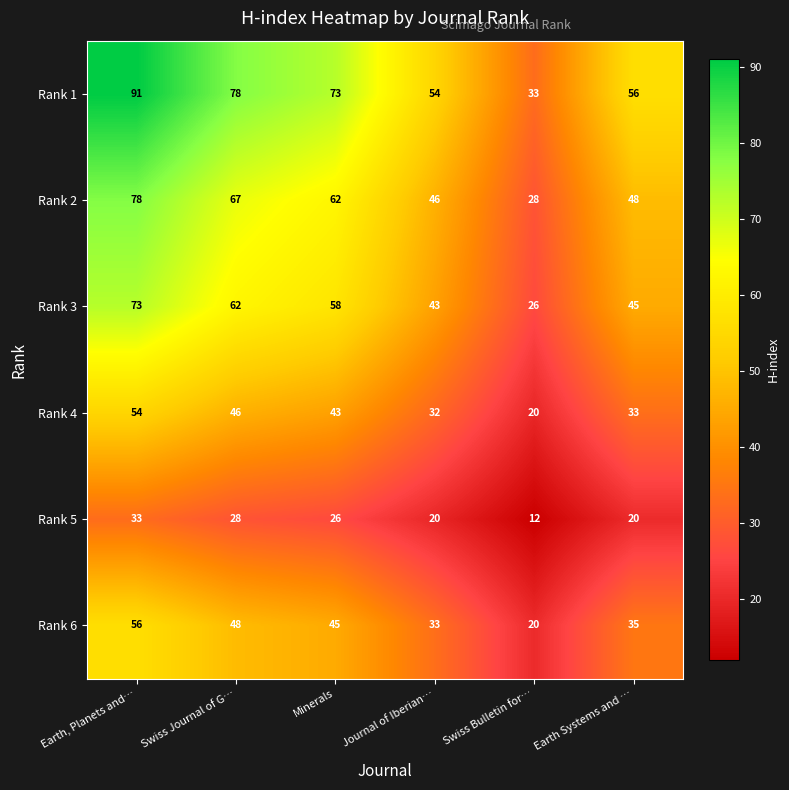

What is the total value across all series at Earth Systems and …?

237